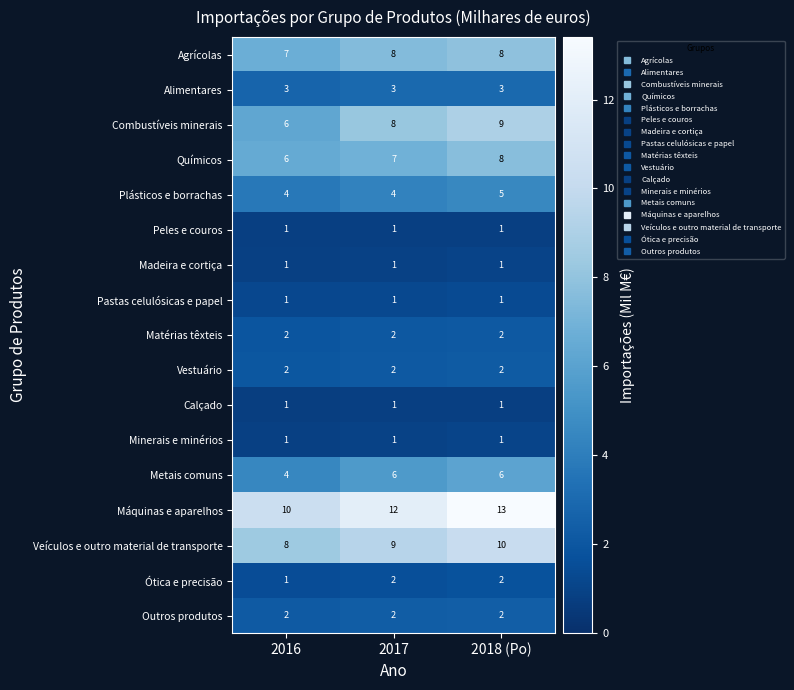

Rank the categories by Máquinas e aparelhos value from highest to lowest.

2018 (Po), 2017, 2016